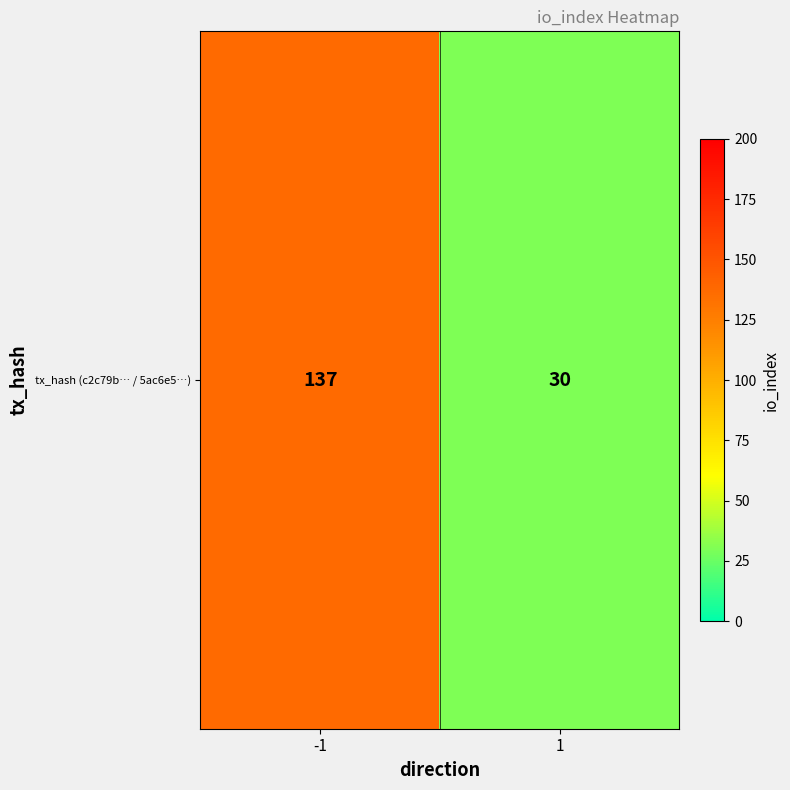

What is the maximum value shown in the chart?

137